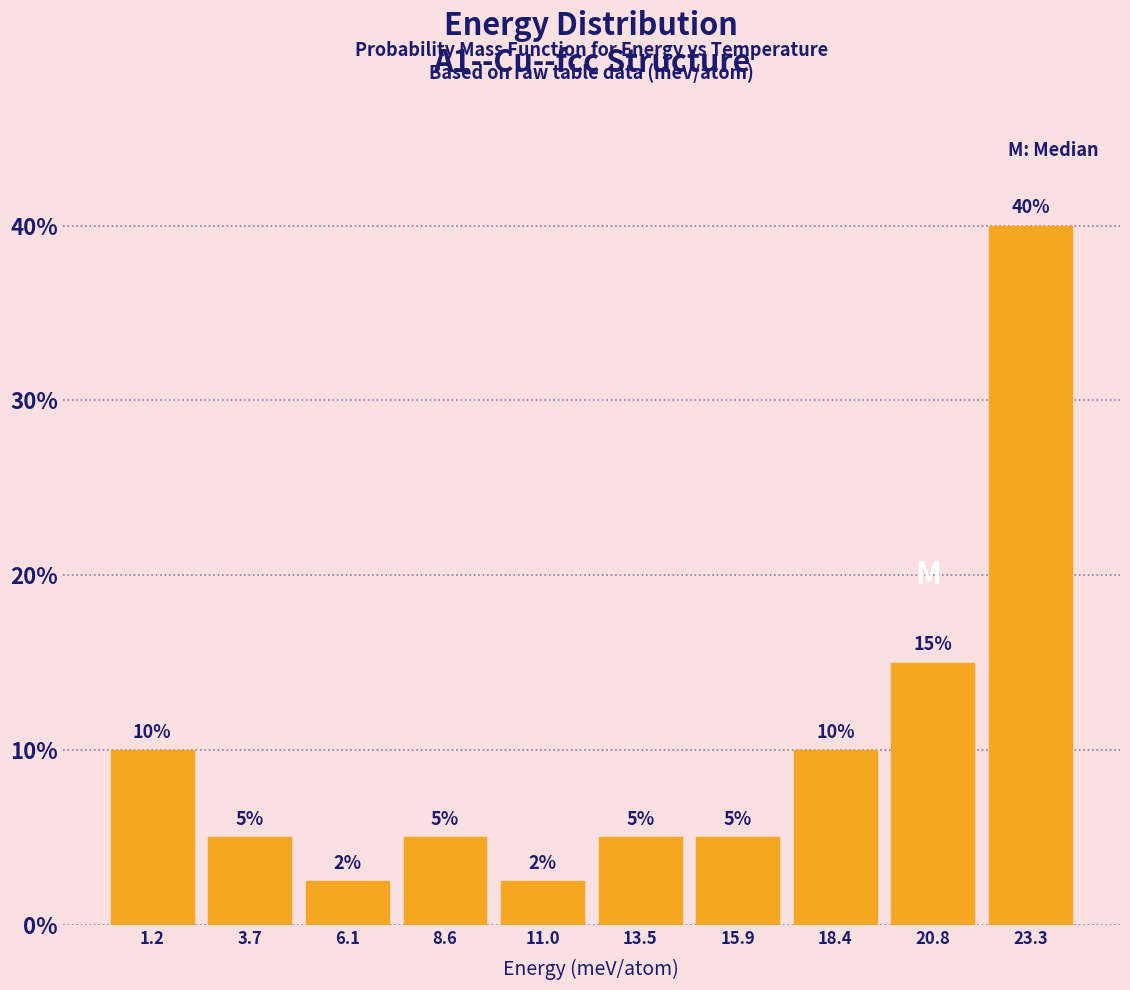

Which range on the x-axis has the tallest bar?

22.0 to 24.5